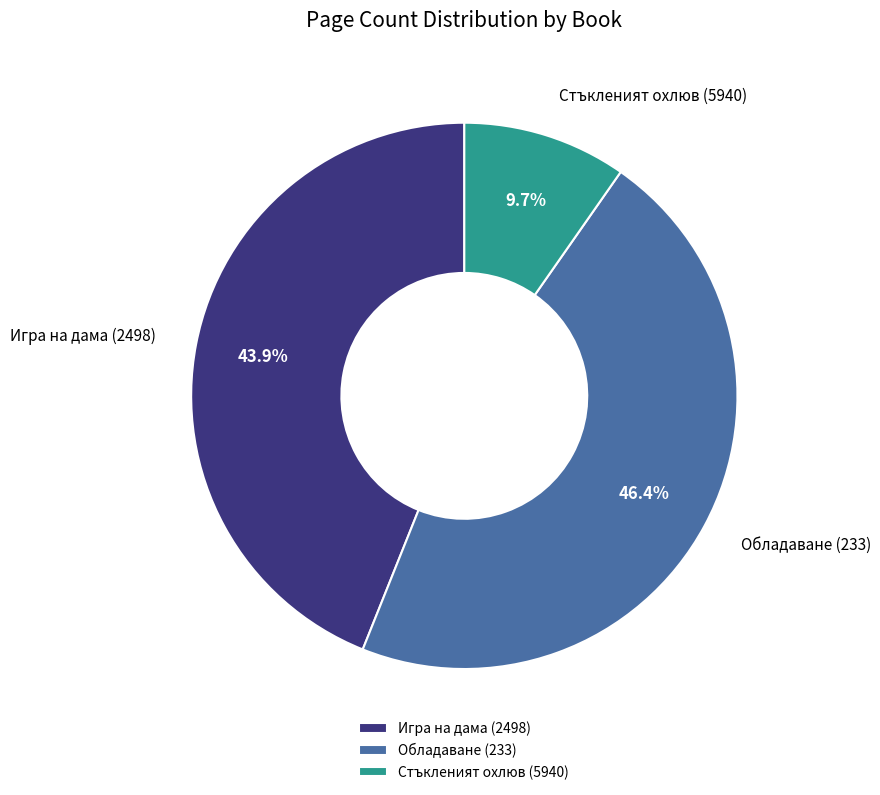

True or false: Игра на дама (2498) accounts for 44% of the total.

True